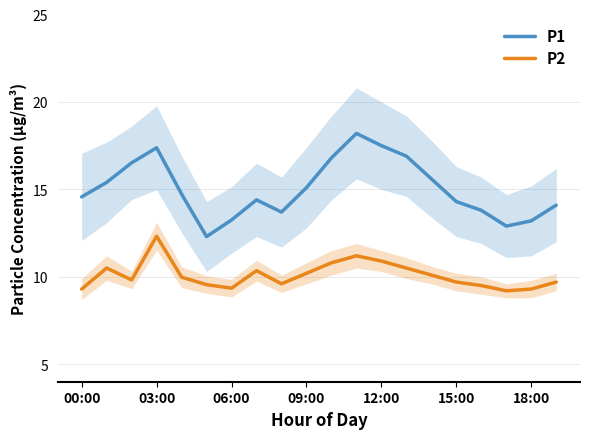

What is the difference between the highest and lowest values at 11?

7.0